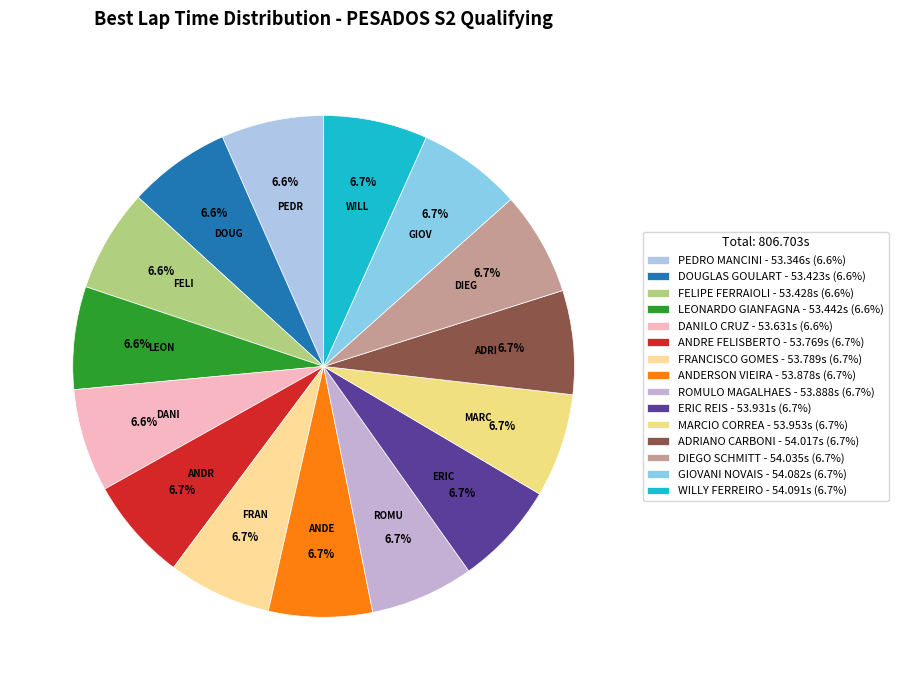

Which slice is the smallest?

PEDRO MANCINI